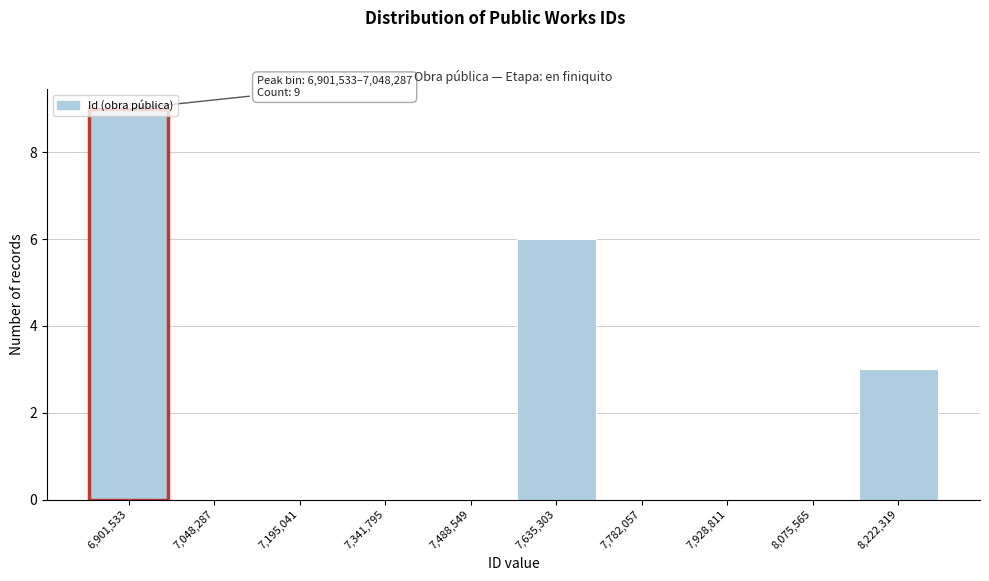

What is the greatest value displayed?

9